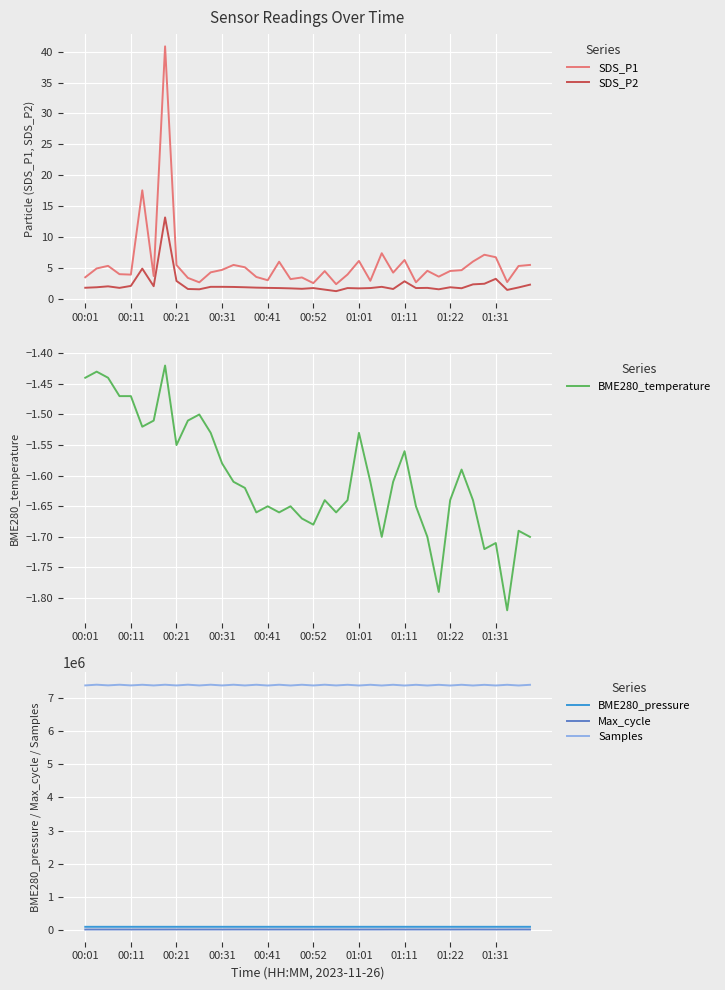

The value of SDS_P2 at 00:52 is 1.7. True or false?

True